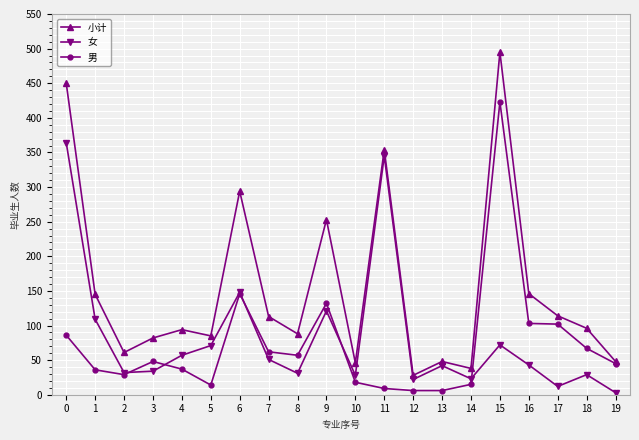

What is the average value of the 小计 series?

154